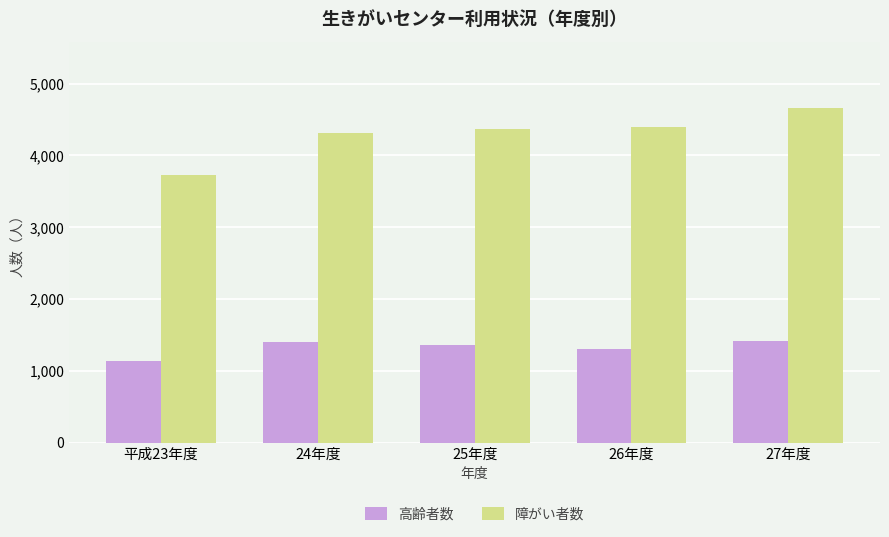

At how many categories does at least one series exceed 3755?

4